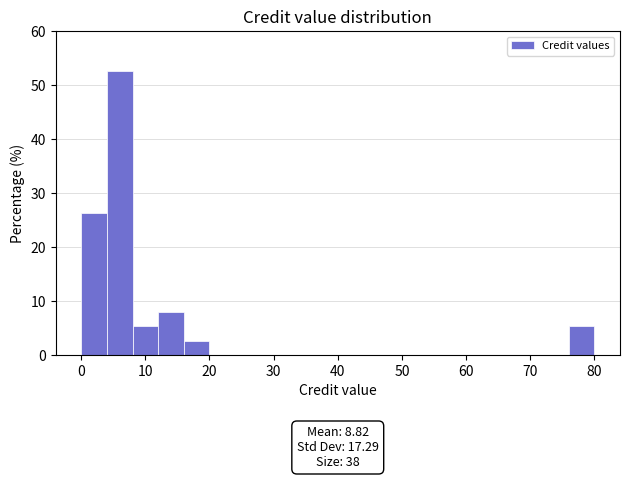

Over which range of the x-axis is the bar tallest?

4 to 8